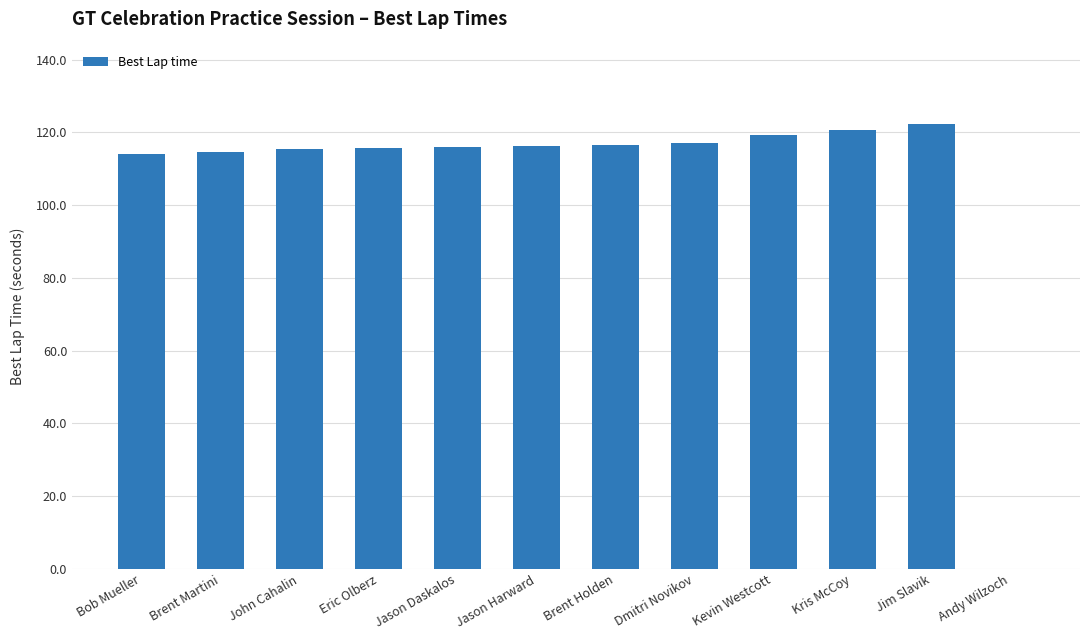

Are the bars grouped side by side (vs. stacked)?

No